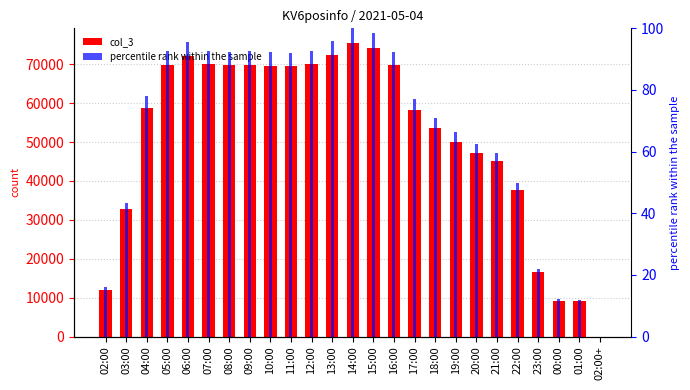

What is the highest value of the percentile rank within the sample series?

100.0